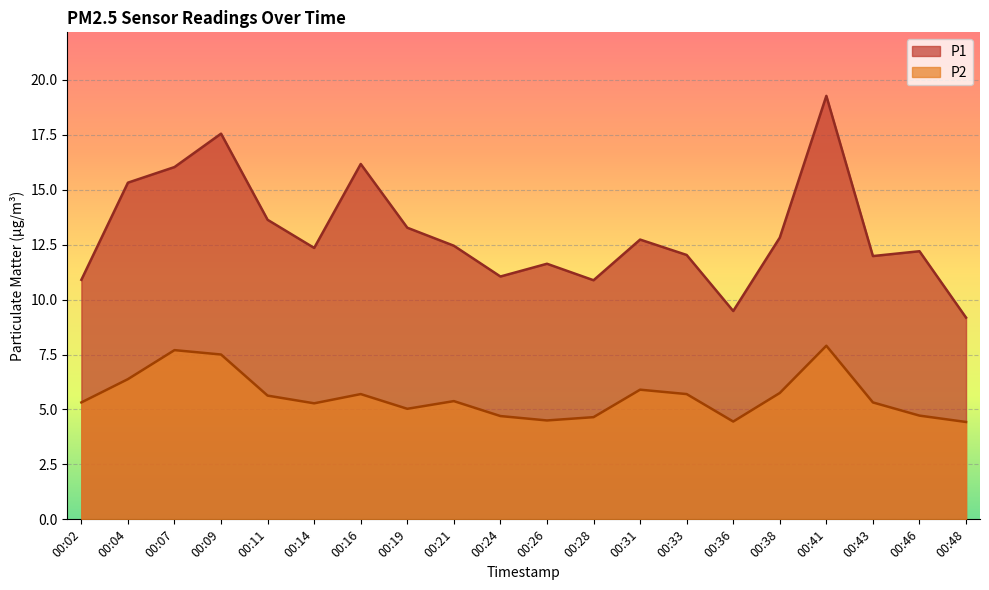

At which label does P1 reach its minimum?

00:48